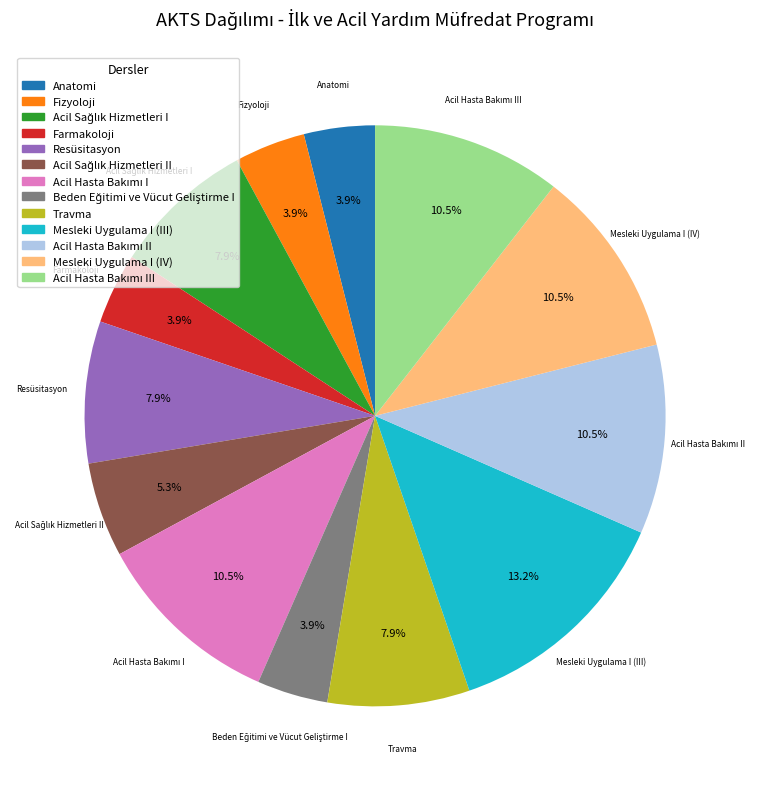

What is the ratio of the value at Fizyoloji to the value at Resüsitasyon?

0.5